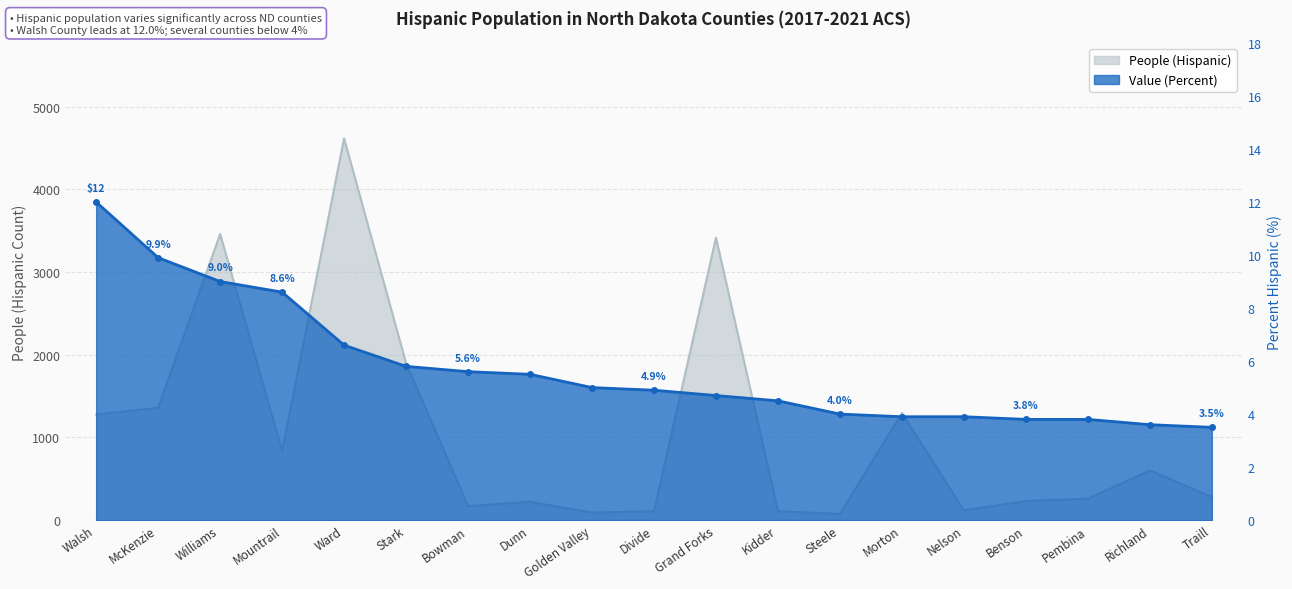

The value of Value (Percent) at Traill is 3.5. True or false?

True